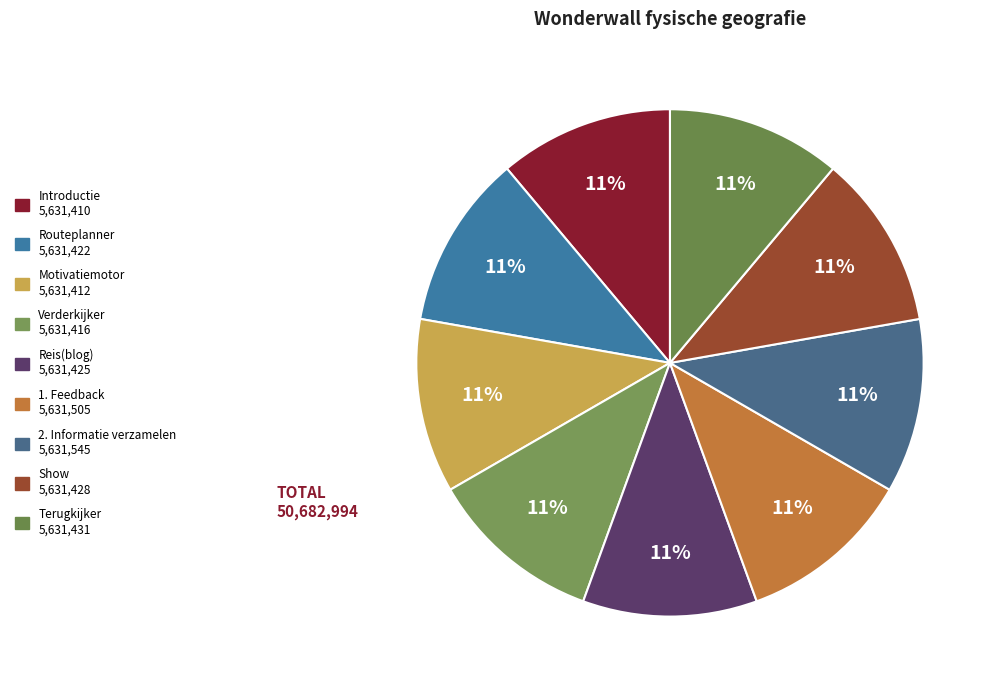

Does 1. Feedback account for over 50% of the chart?

No